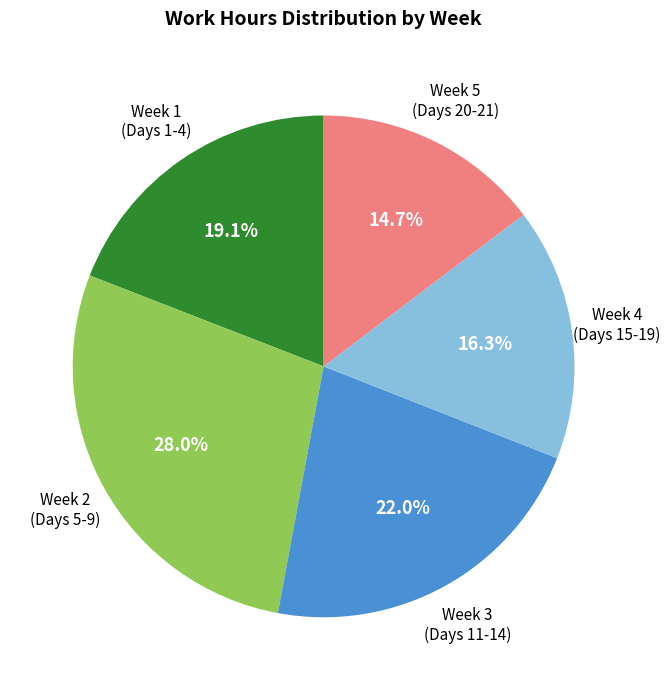

Is there any slice that represents more than half of the pie?

No